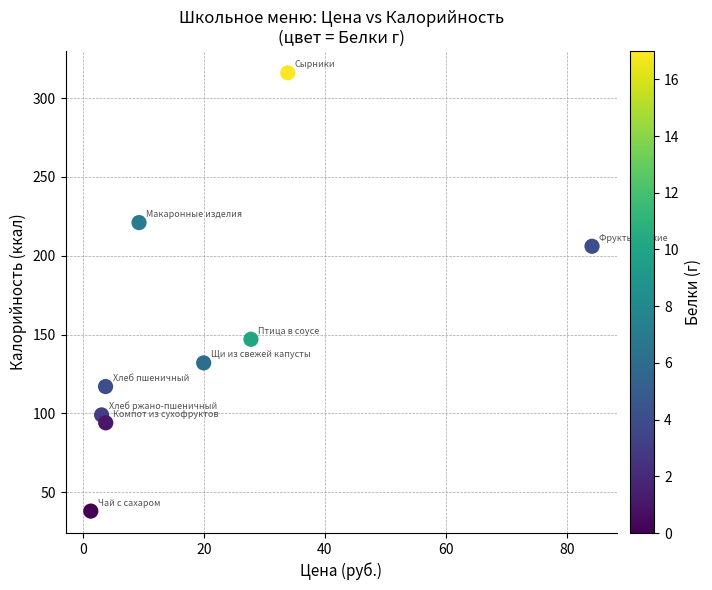

What is the range of Y values (max minus min)?

278